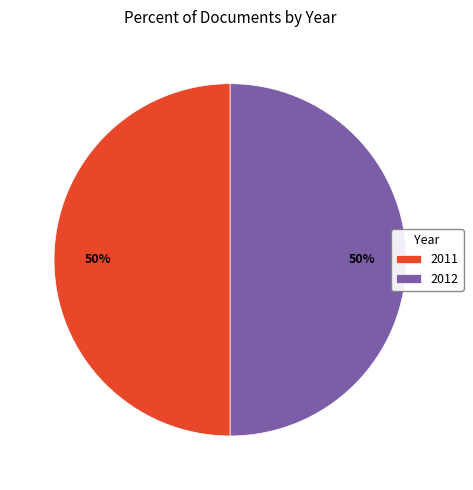

Approximately how many times larger is the value at 2011 compared to 2012?

1.0